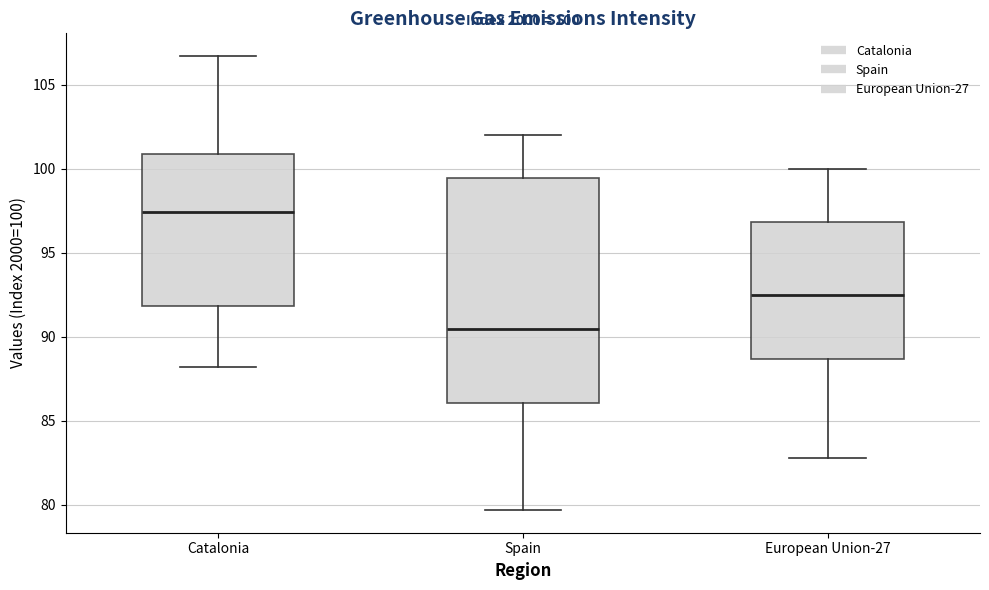

Which box has the lowest median line?

Spain